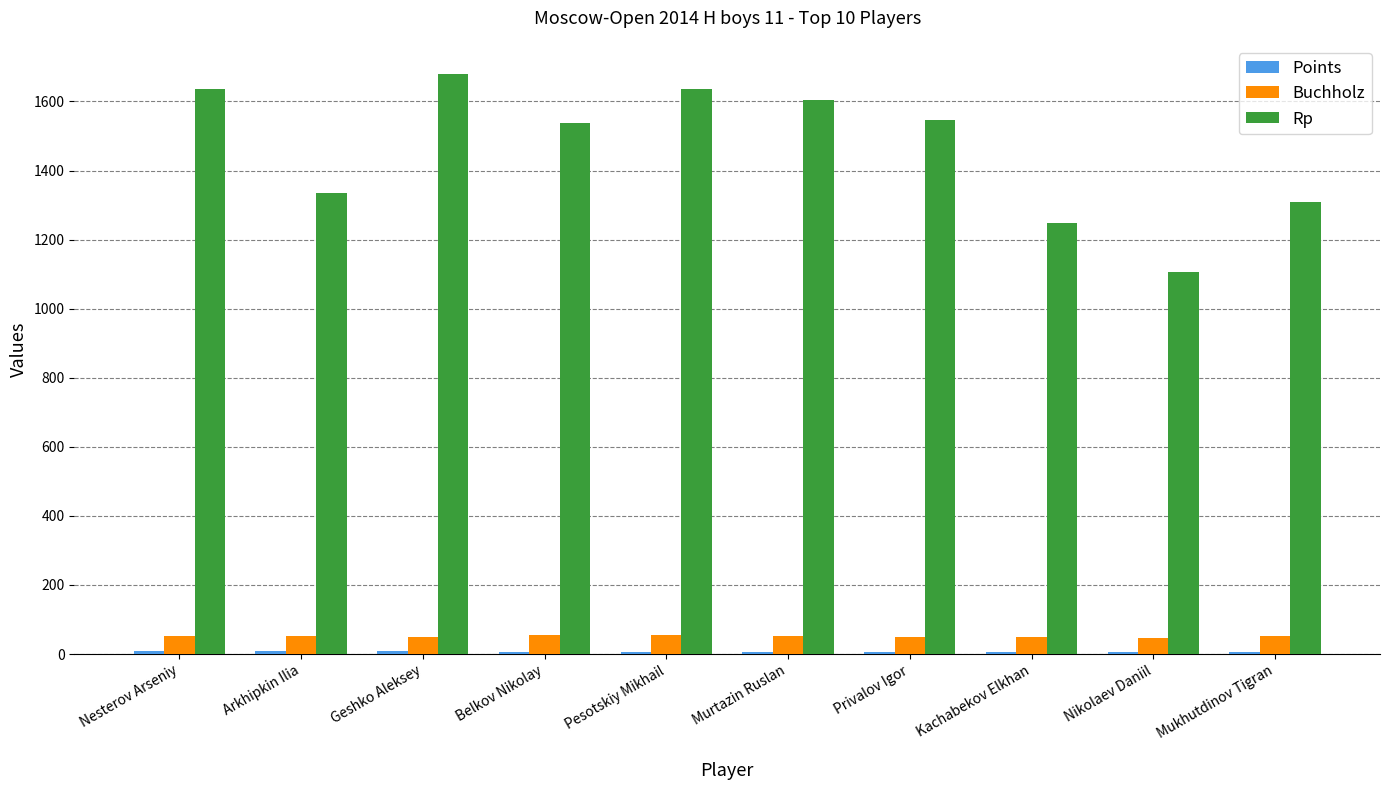

Which series has the largest total across all categories?

Rp